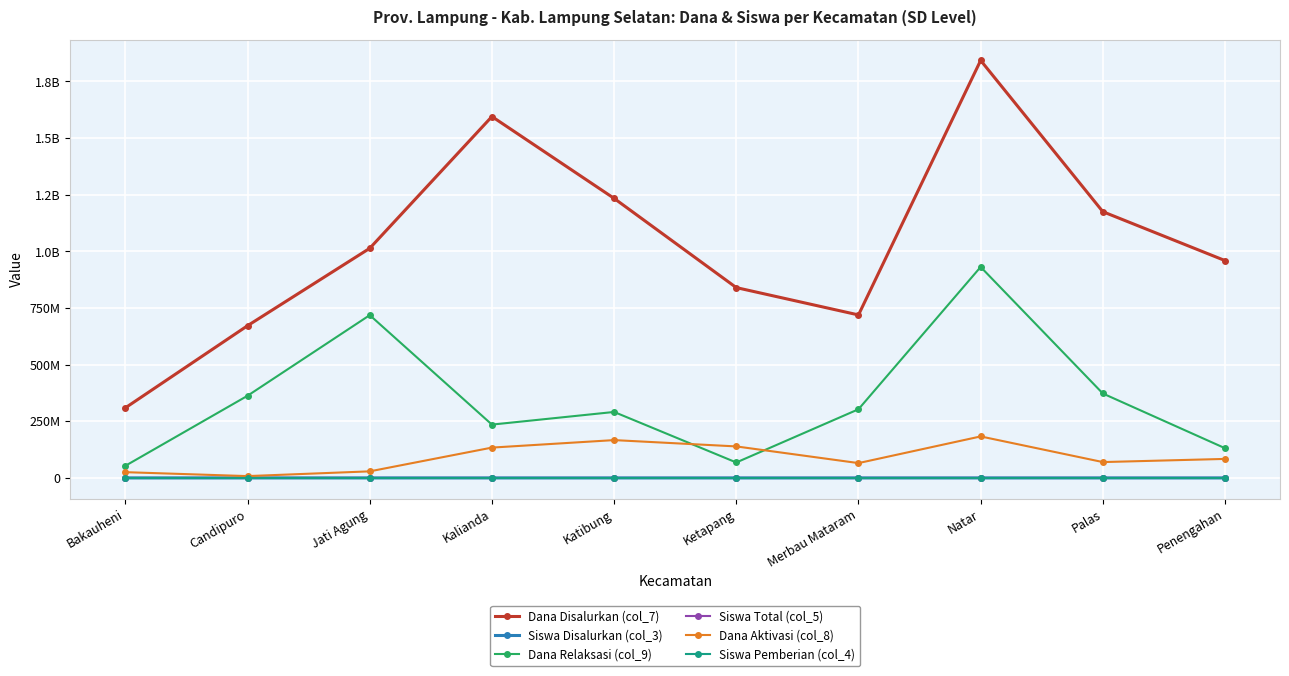

What are all the series names shown in the legend?

Dana Disalurkan (col_7), Siswa Disalurkan (col_3), Dana Relaksasi (col_9), Siswa Total (col_5), Dana Aktivasi (col_8), Siswa Pemberian (col_4)